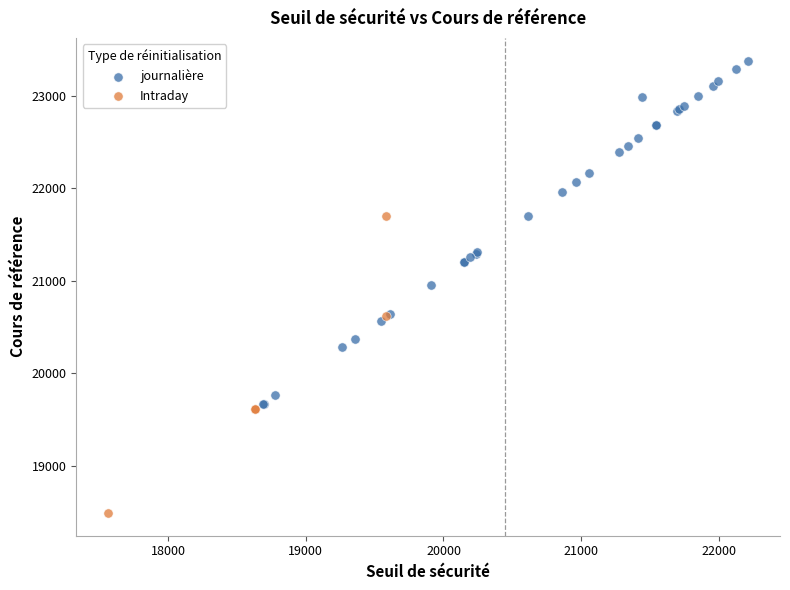

Which series reaches the maximum Y coordinate?

journalière